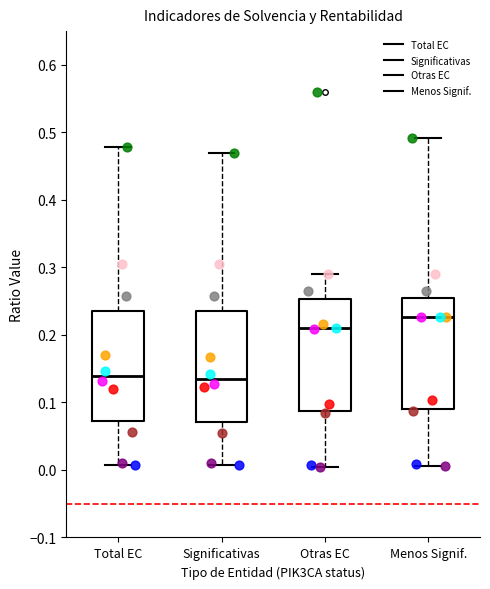

Reading left to right, read every box against the y-axis: the position of its median line, the range the box covers, and the ends of its whiskers. The values are not printed on the chart, so give them approximately, as read against the axis.

Total EC: median 0.14, box 0.07 to 0.24, whiskers 0.01 to 0.48
Significativas: median 0.13, box 0.07 to 0.23, whiskers 0.01 to 0.47
Otras EC: median 0.21, box 0.09 to 0.25, whiskers 0.00 to 0.29
Menos Signif.: median 0.23, box 0.09 to 0.25, whiskers 0.01 to 0.49